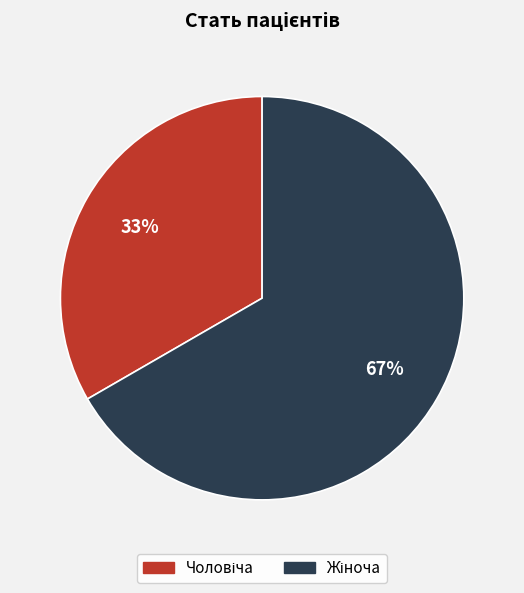

Is there a majority slice in this chart?

Yes